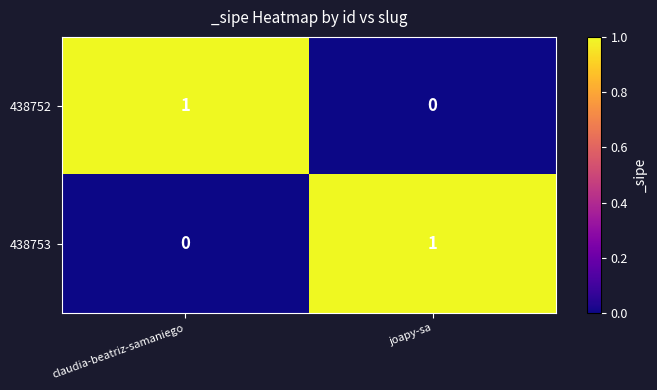

At which label is 438753 closest to 0?

claudia-beatriz-samaniego